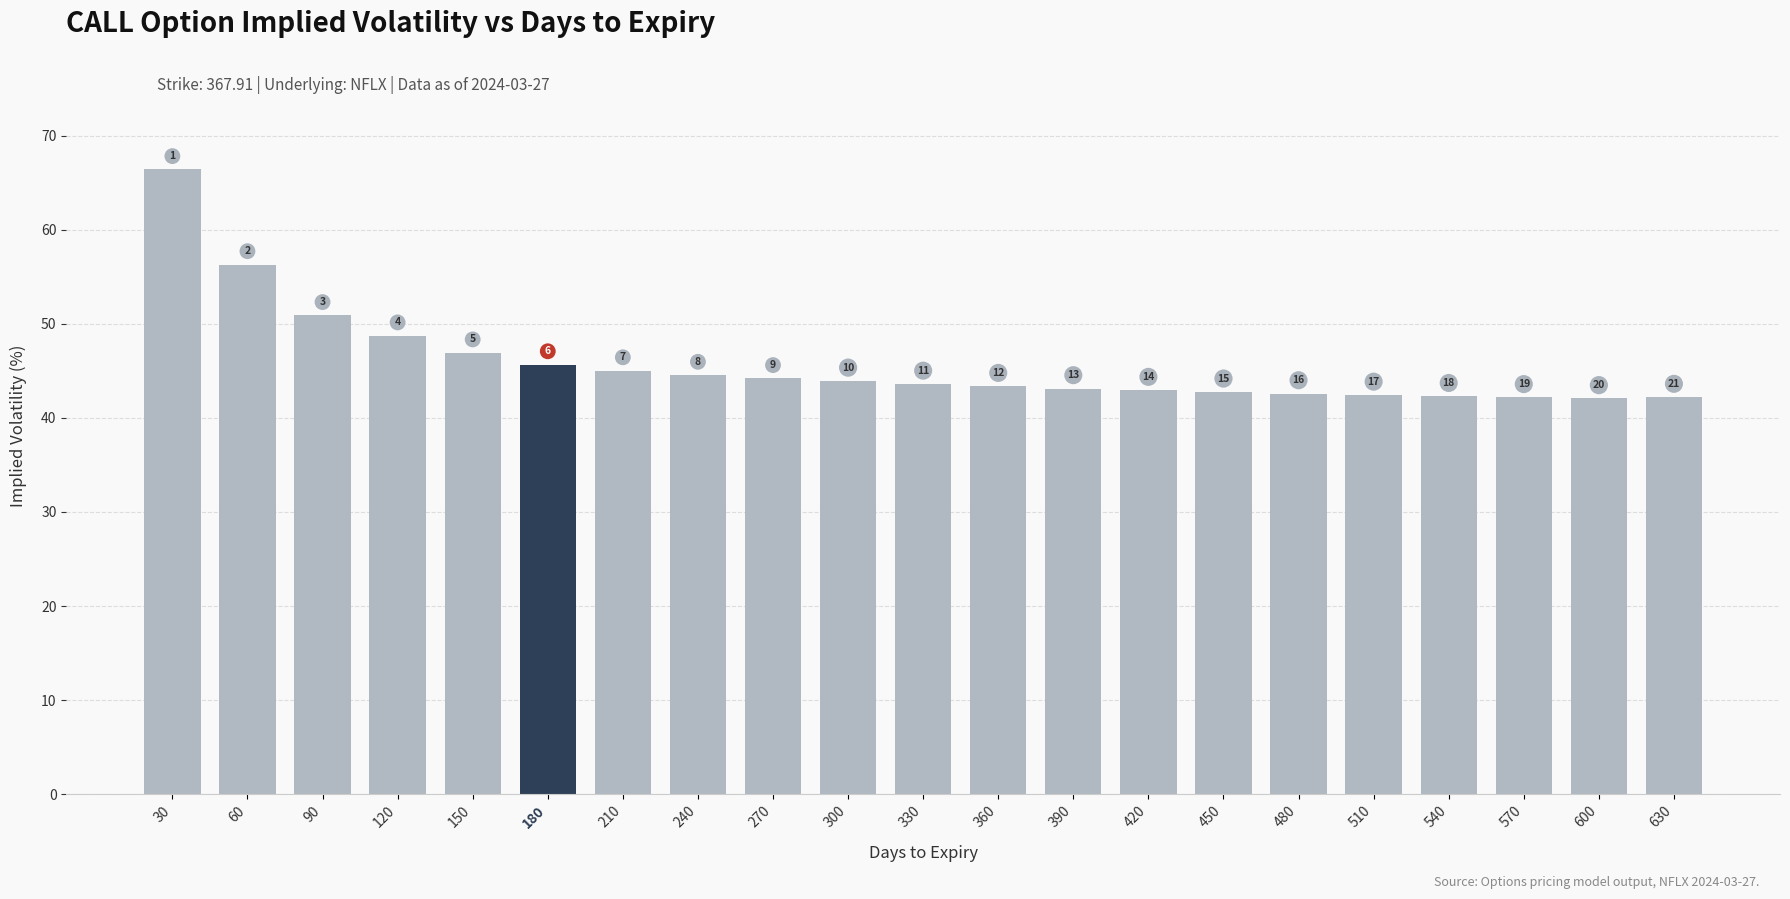

Reading left to right, extract all data points from this chart.

66.4	56.3	50.9	48.7	46.9	45.7	45.0	44.5	44.2	43.9	43.6	43.4	43.1	43.0	42.8	42.6	42.4	42.3	42.2	42.1	42.2